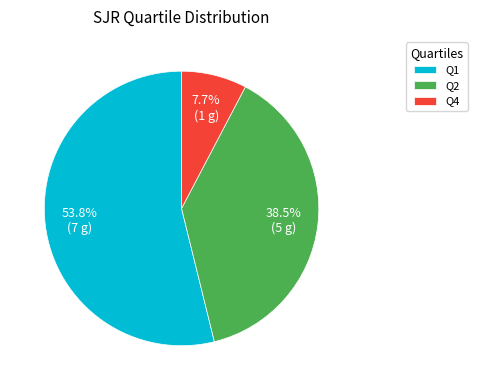

True or false: Q4 accounts for 8% of the total.

True